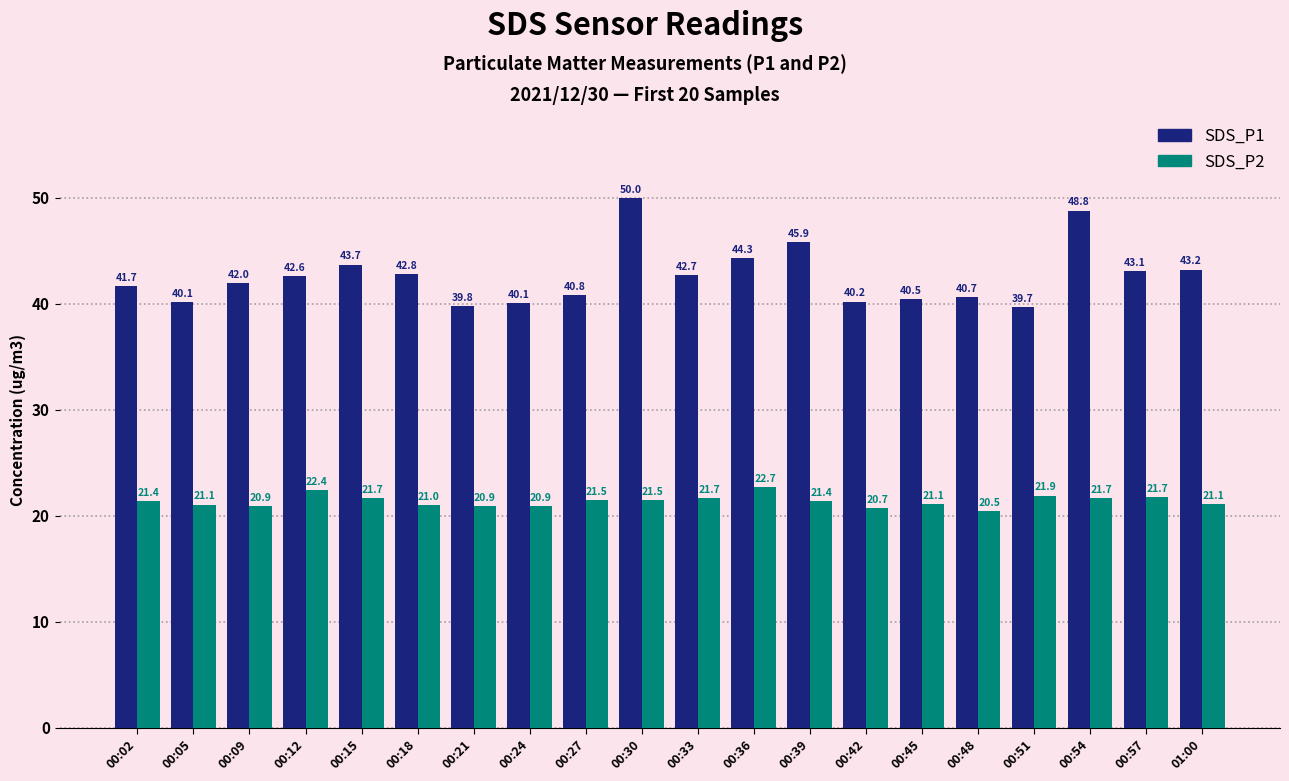

What is the value of the SDS_P2 bar at the 1st from the left?

21.4